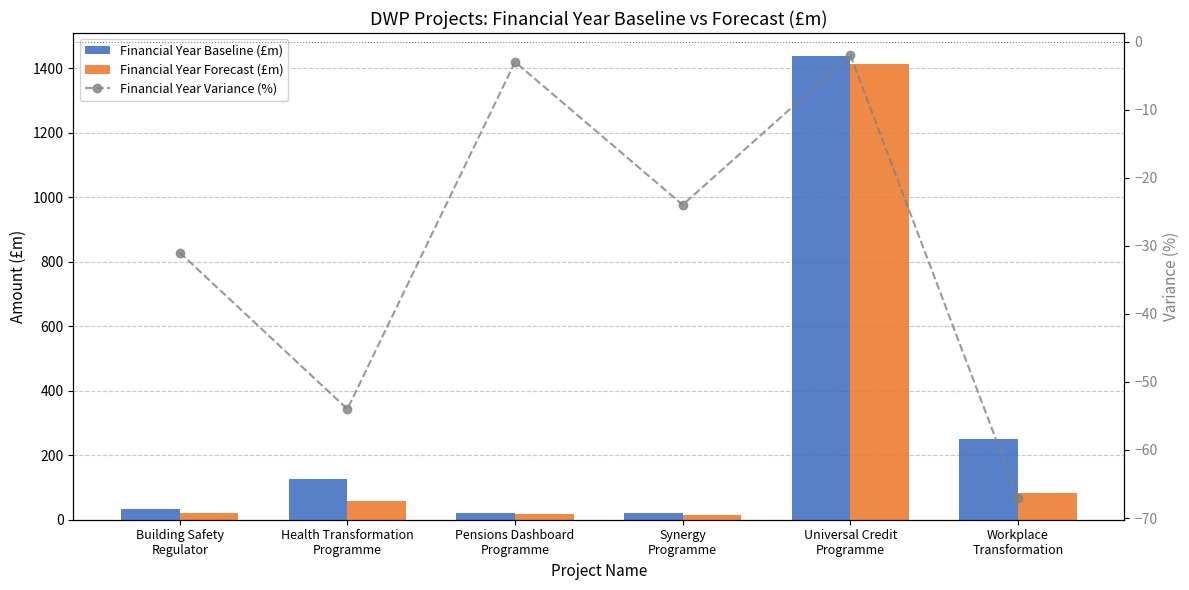

Rank the series by their maximum value, from highest to lowest.

Financial Year Baseline (£m), Financial Year Forecast (£m), Financial Year Variance (%)